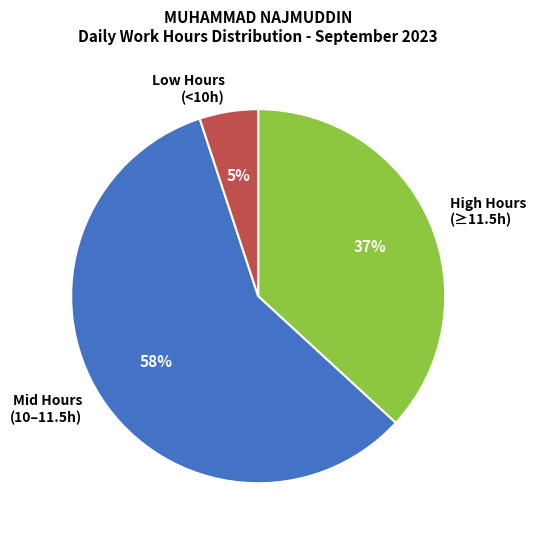

Rank the categories by value from lowest to highest.

Low Hours (<10h), High Hours (≥11.5h), Mid Hours (10–11.5h)